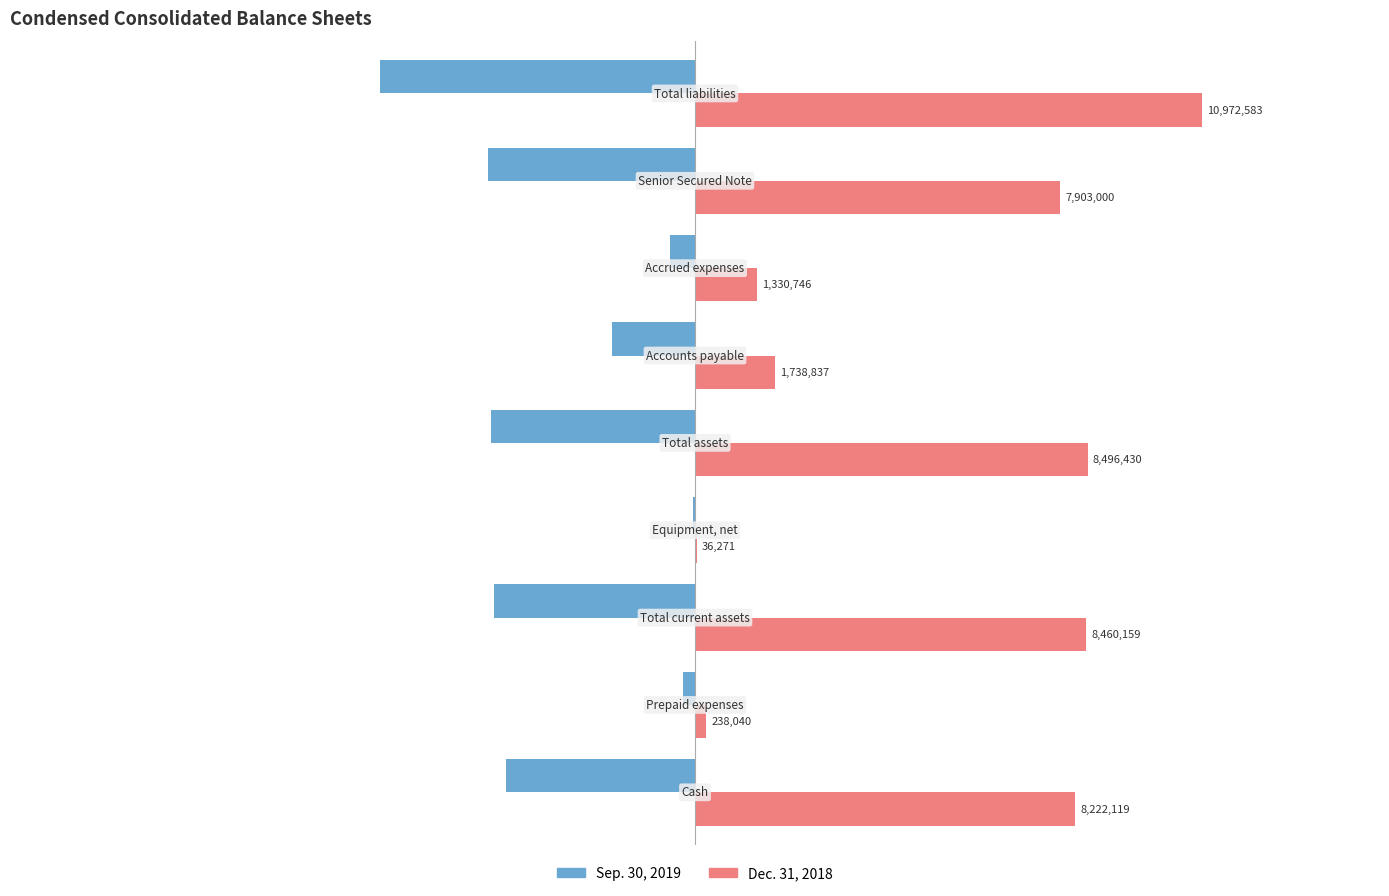

What are all the series names shown in the legend?

Sep. 30, 2019, Dec. 31, 2018